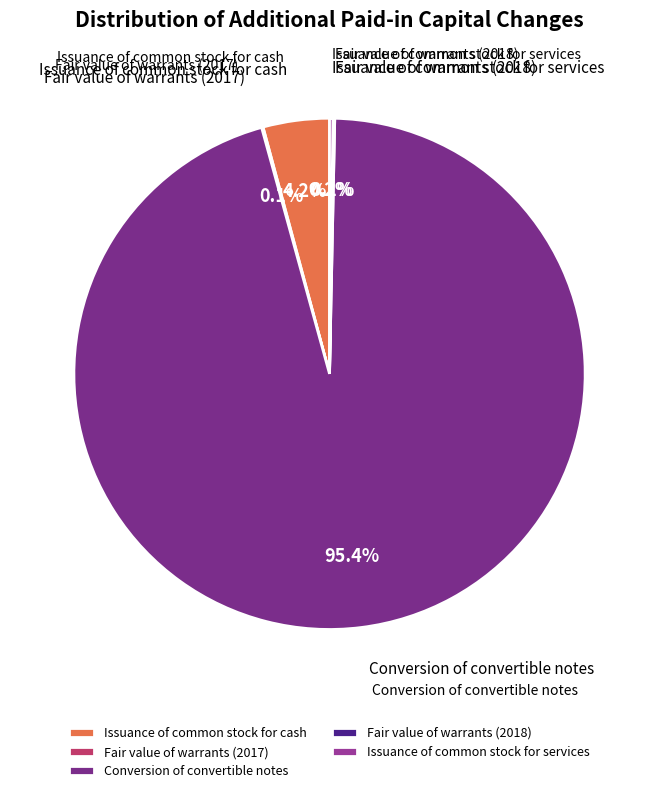

What portion of the pie excludes Issuance of common stock for cash?

95.8%